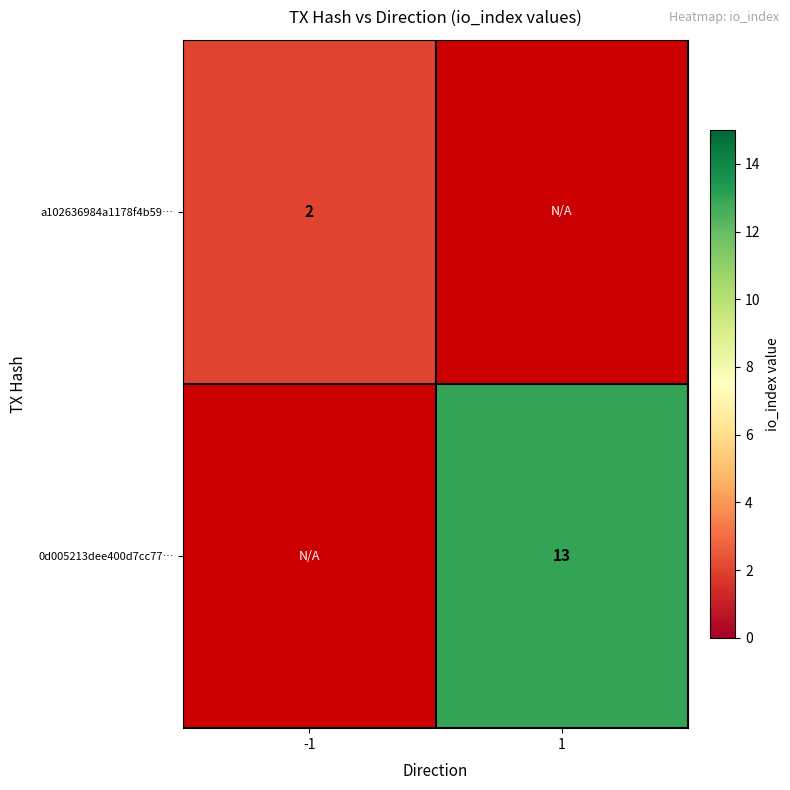

How many series are shown in this chart?

2